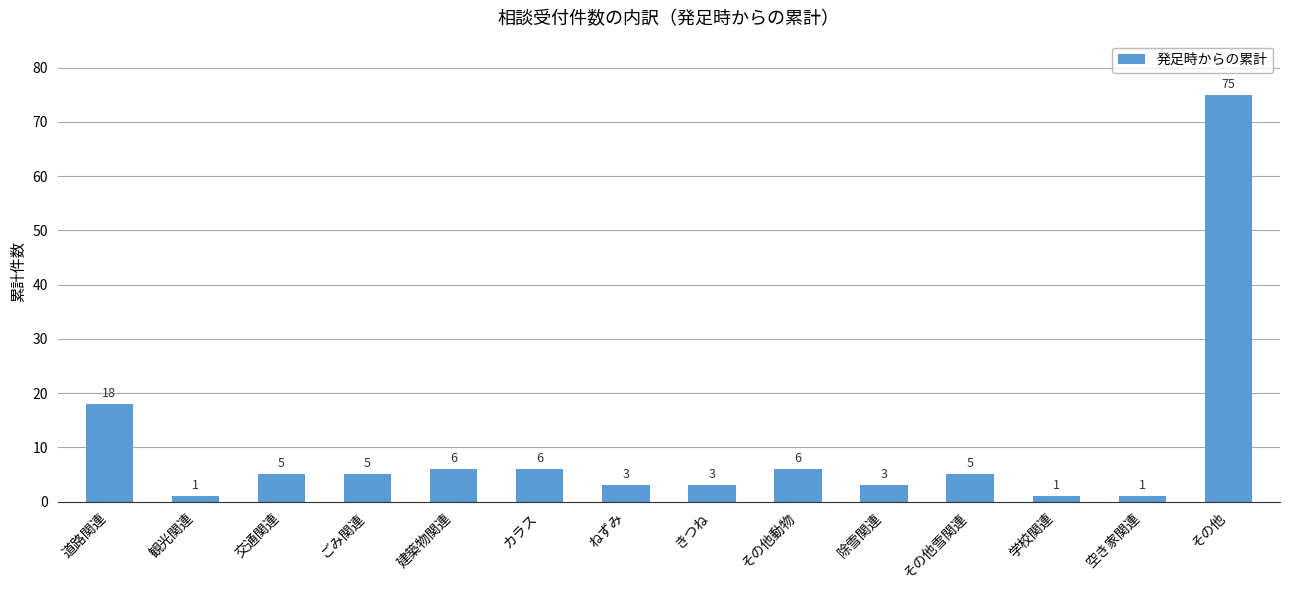

Reading left to right, extract all data points from this chart.

道路関連=18	観光関連=1	交通関連=5	ごみ関連=5	建築物関連=6	カラス=6	ねずみ=3	きつね=3	その他動物=6	除雪関連=3	その他雪関連=5	学校関連=1	空き家関連=1	その他=75